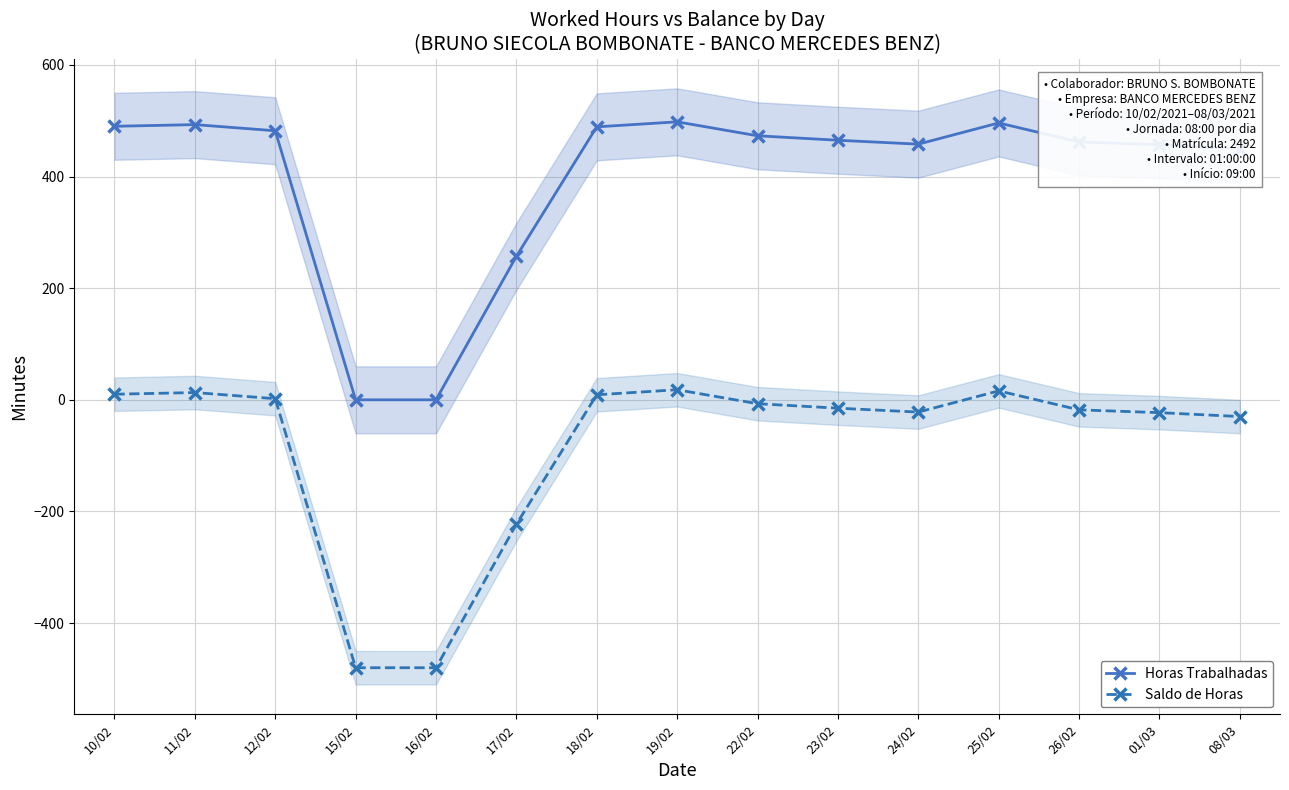

What is the smallest value displayed?

-480